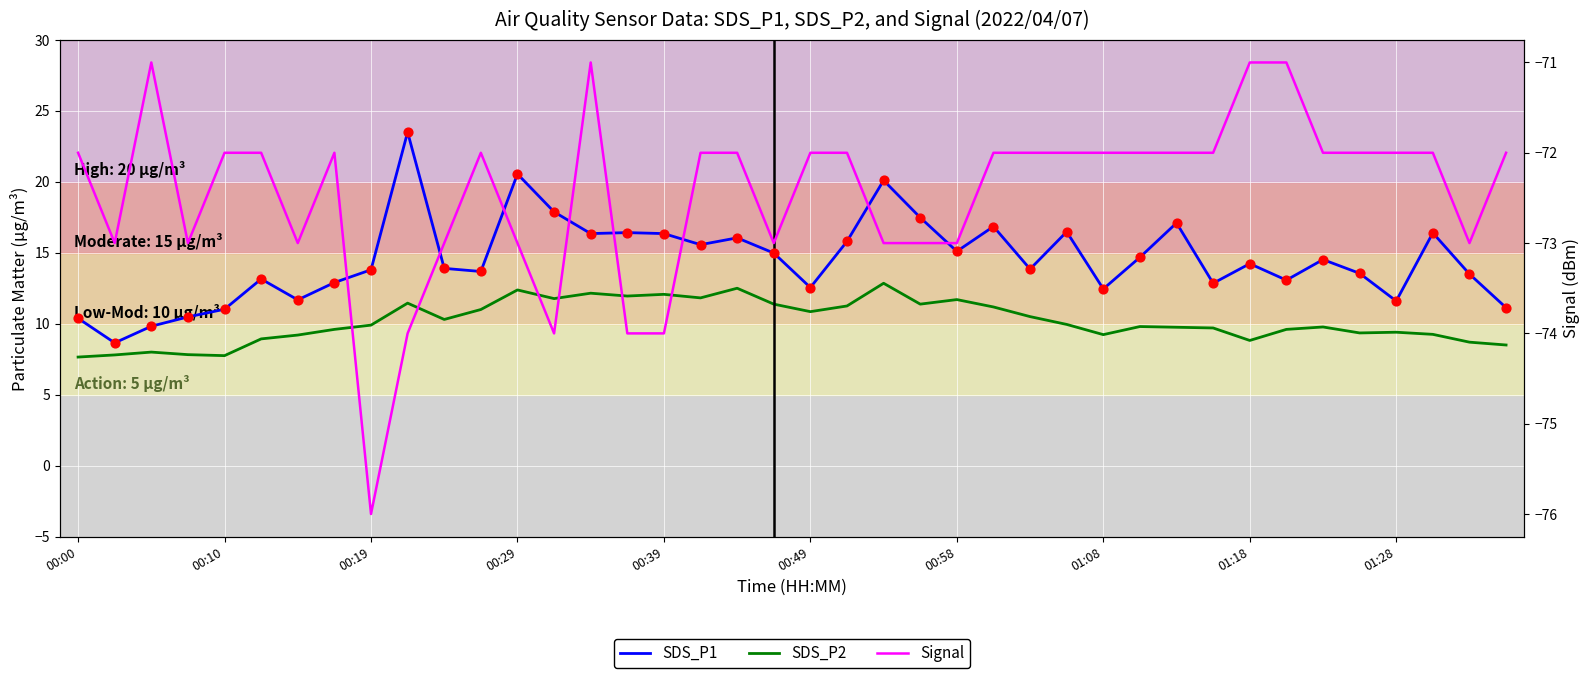

Is the value of SDS_P2 at 18 greater than the value of SDS_P1 at 17?

No